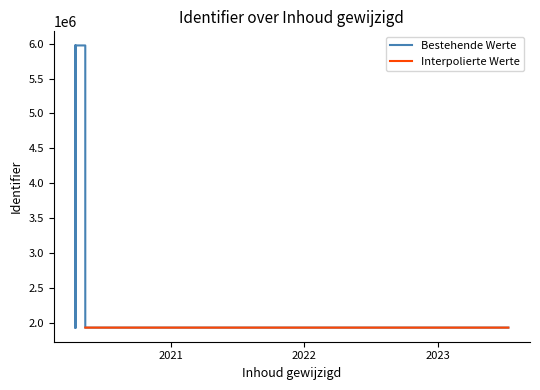

True or false: Bestehende Werte has a value of 5975736 at 2020-05-11.

True